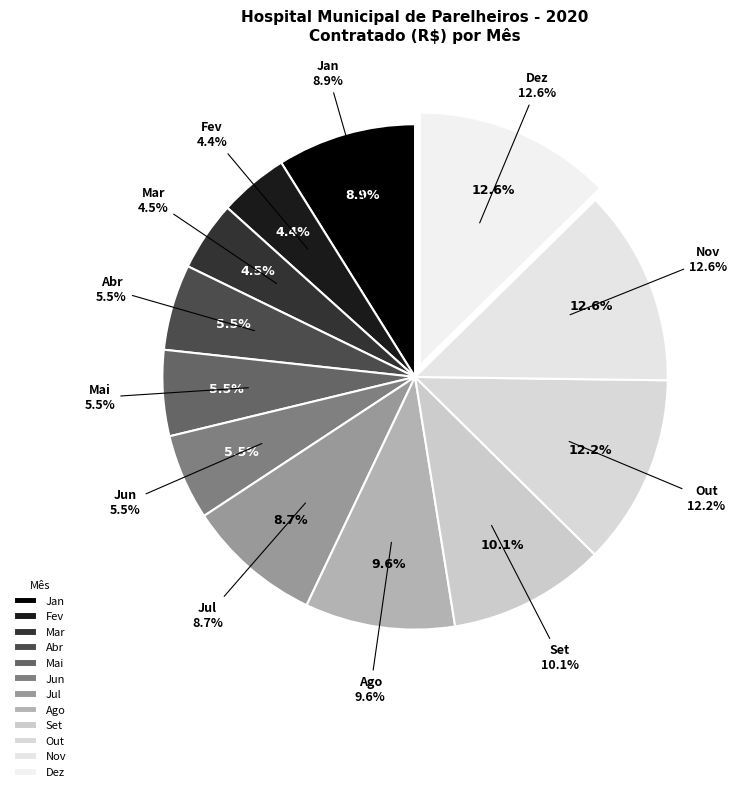

Do Mai and Jan together represent more than half of the pie?

No